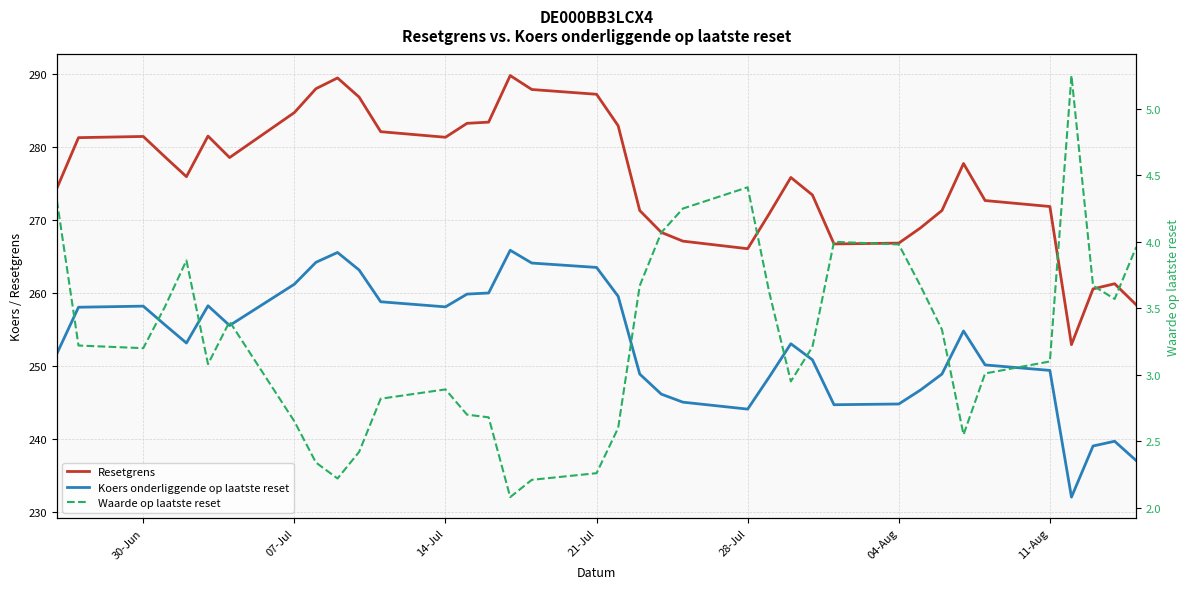

What is the label of the 2nd point from the left?

07-Jul